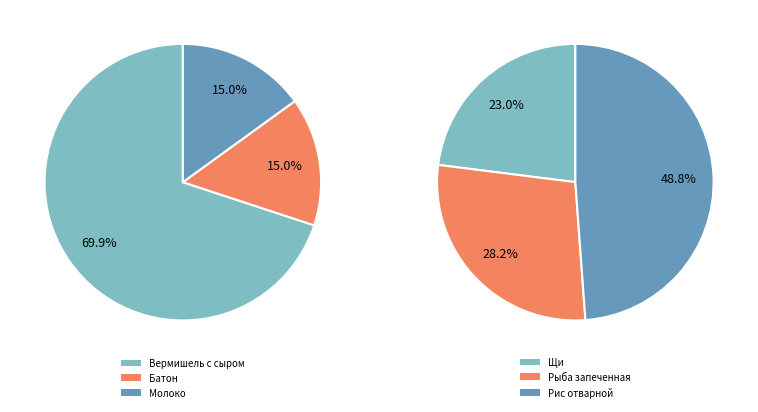

What is the change in value from Вермишель отварная с сыром to Батон?

-318.0